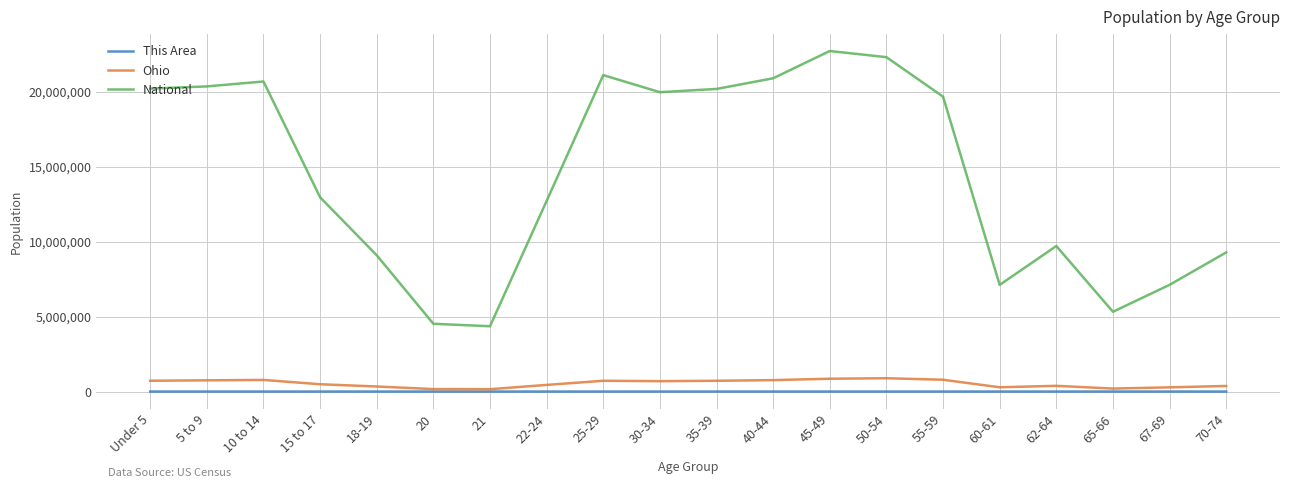

Which series changed the most between 21 and 55-59?

National